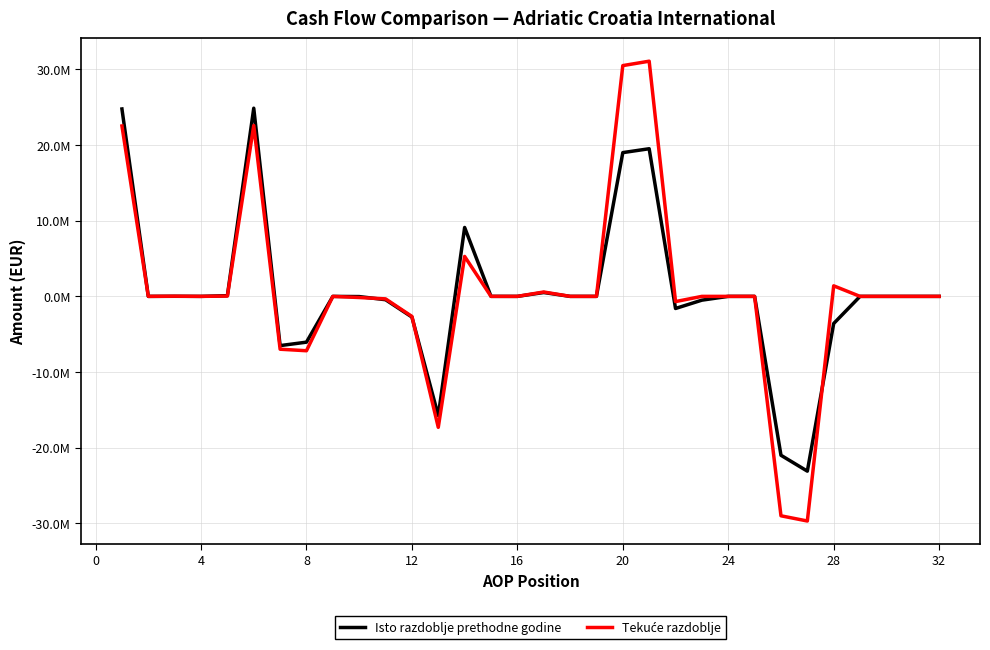

How many times do Tekuće razdoblje and Isto razdoblje prethodne godine cross each other?

3